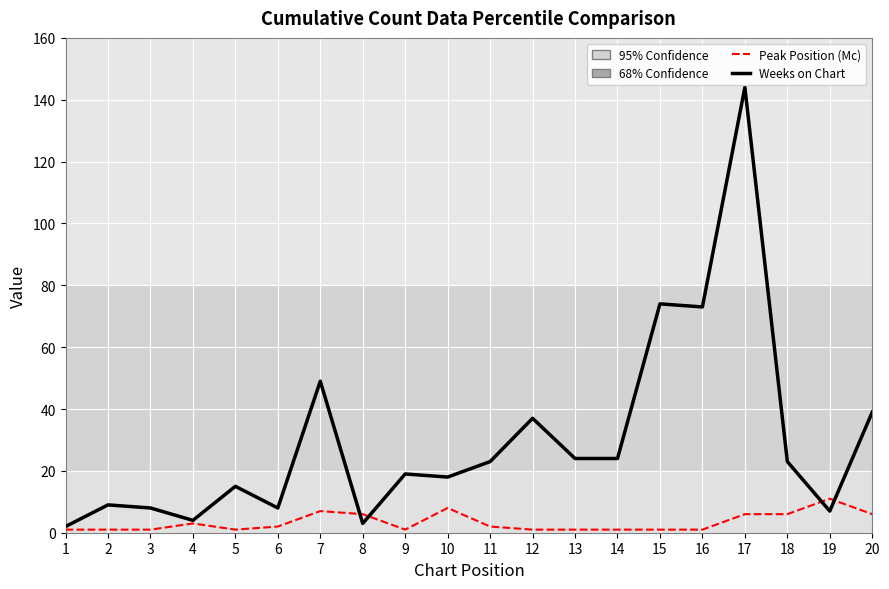

What is the greatest value displayed?

144